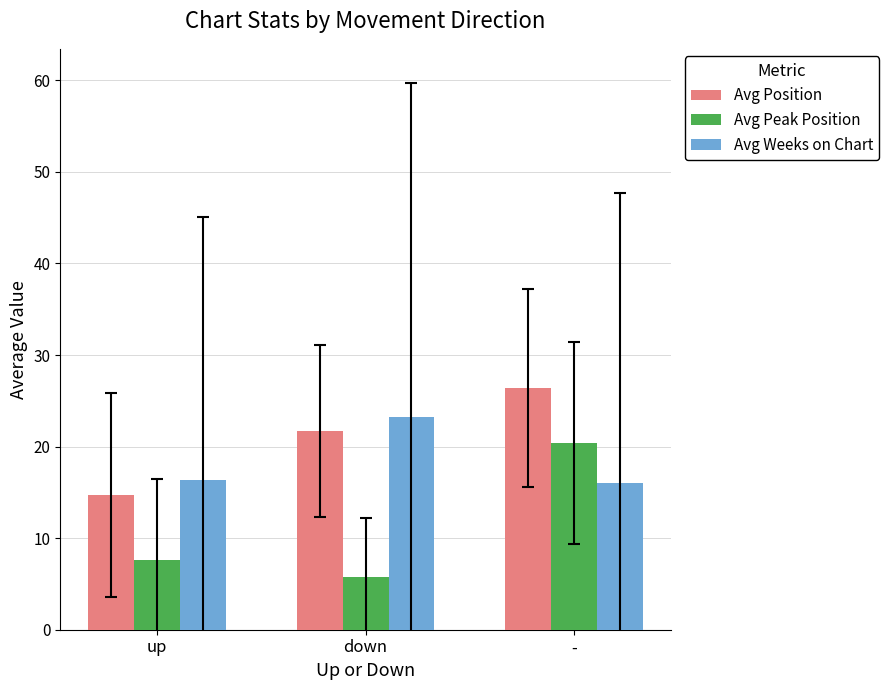

What are all the series names shown in the legend?

Avg Position, Avg Peak Position, Avg Weeks on Chart